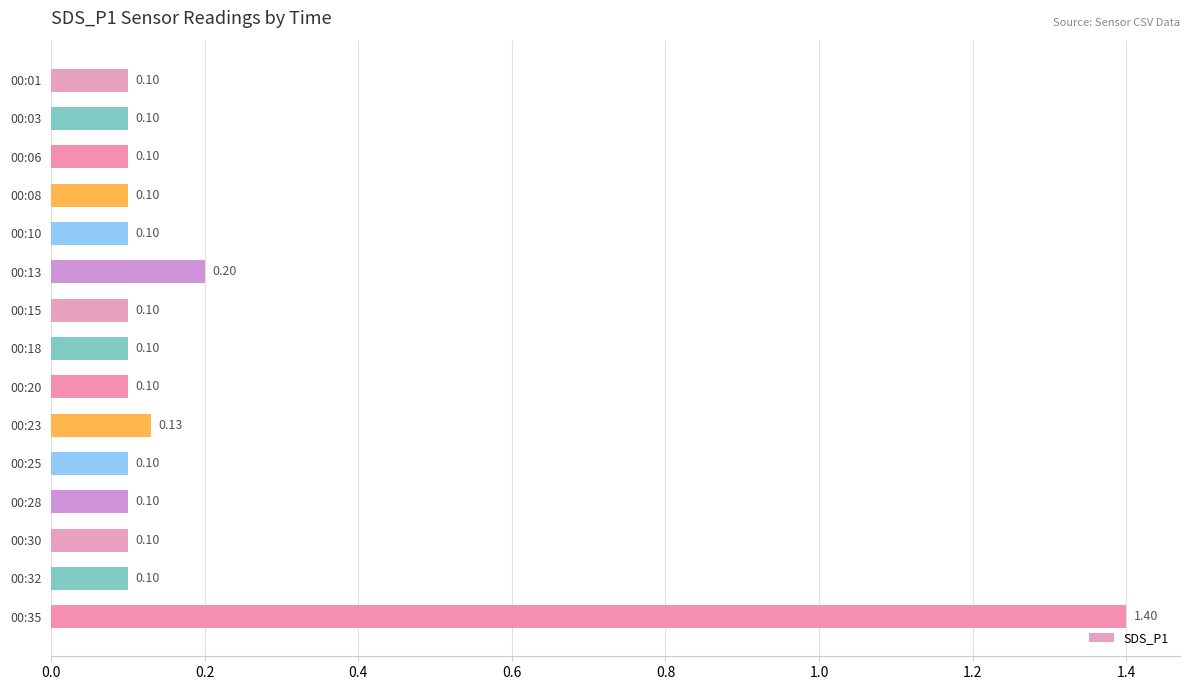

What is the change in value from 00:32 to 00:35?

+1.3